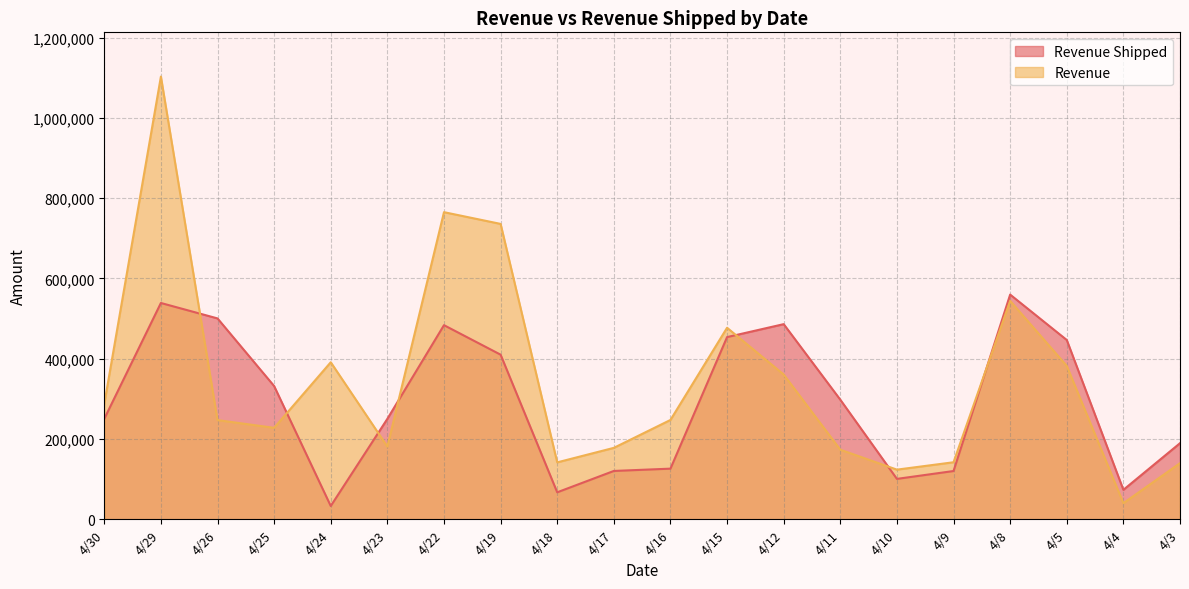

At 4/25, list the series in order from largest to smallest.

Revenue Shipped, Revenue